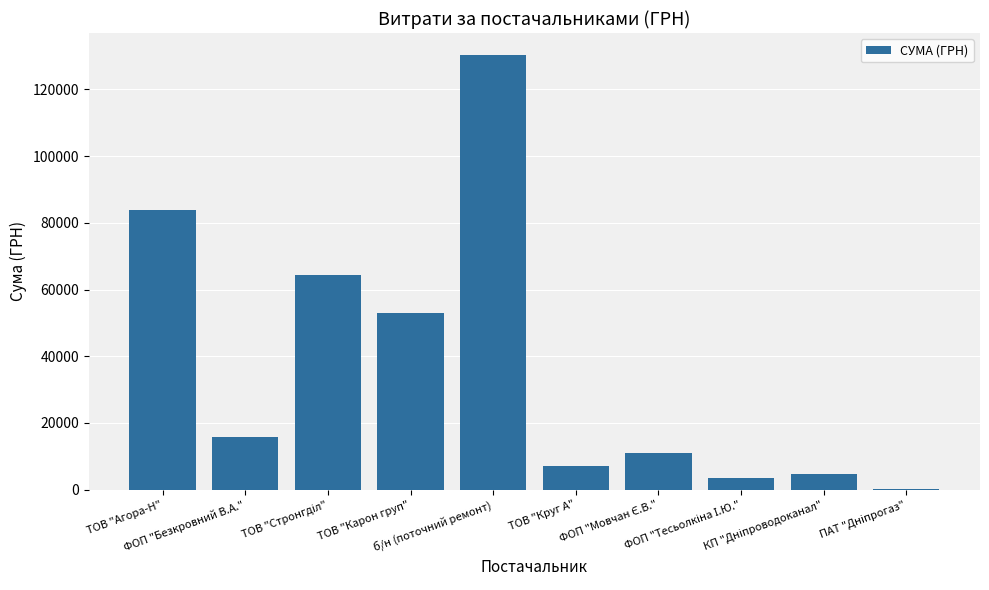

What is the sum of all values?

373652.6